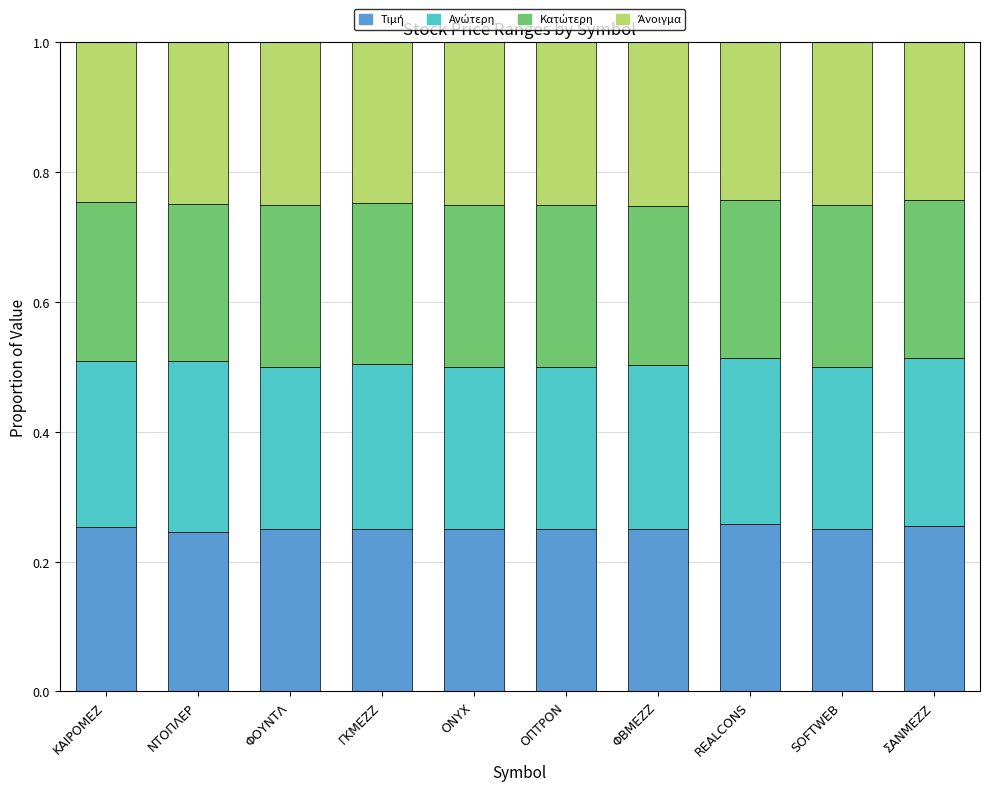

What is the total value across all series at ΣΑΝΜΕΖΖ?

1.0